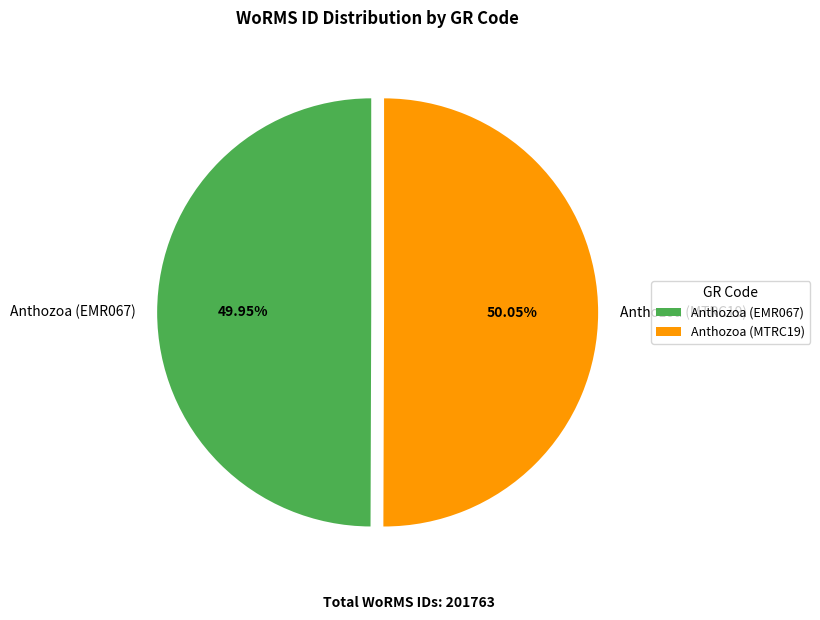

To the nearest percent, what is the average slice percentage?

50%